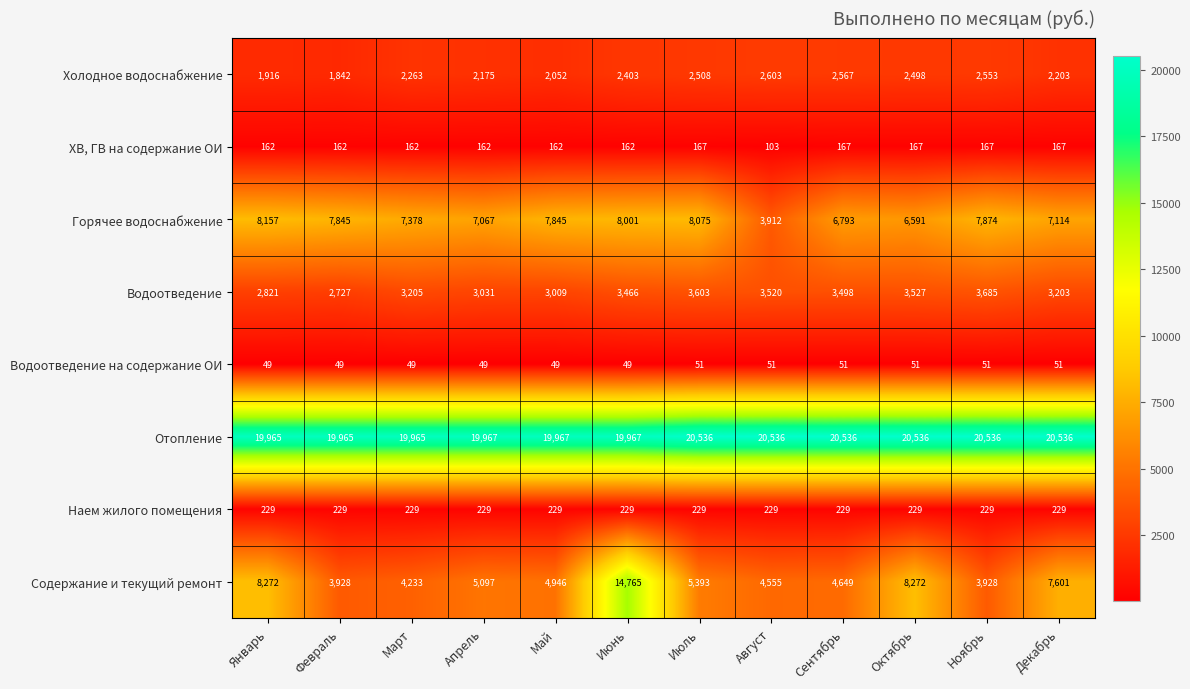

What is the difference between the highest and lowest values at Октябрь?

20485